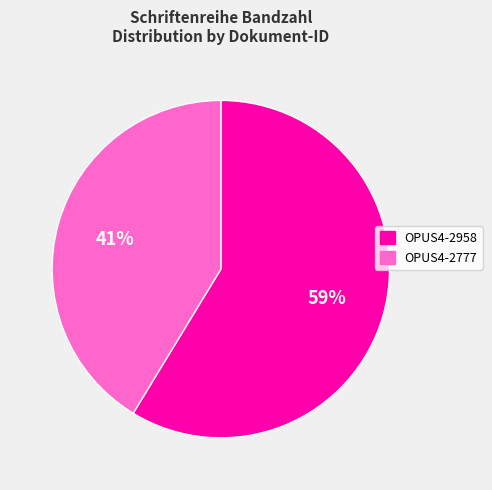

Rank the categories by value from highest to lowest.

OPUS4-2958, OPUS4-2777